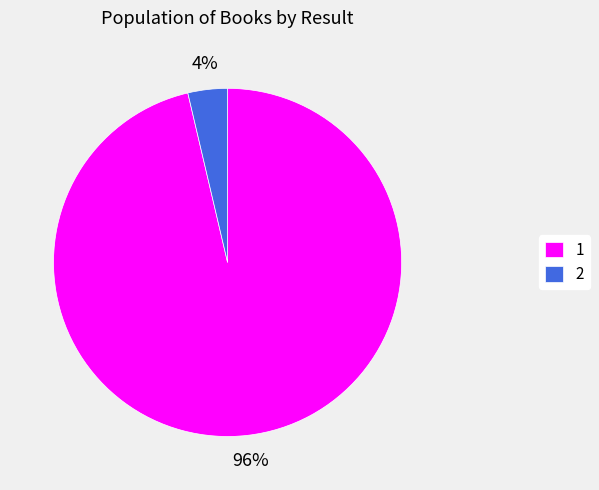

To the nearest percent, what portion does 1 represent?

96%